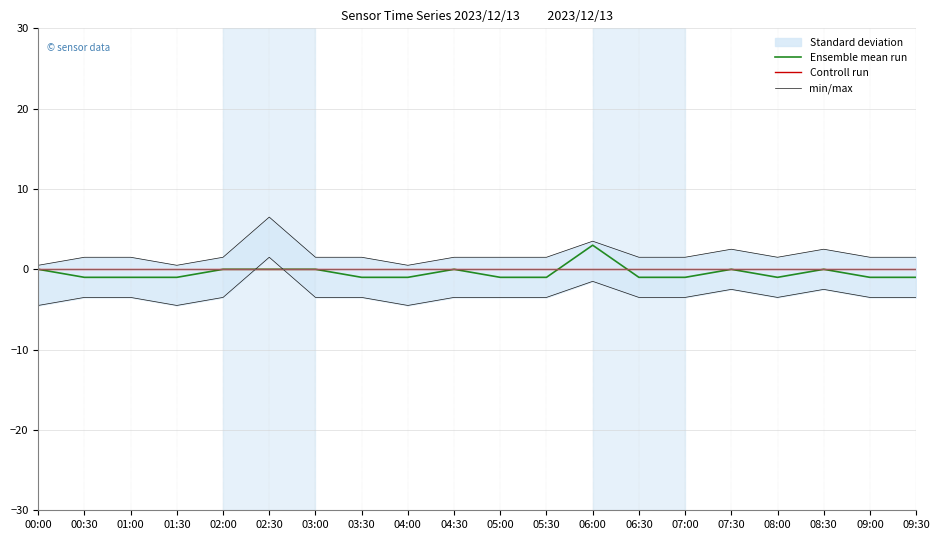

Rank the series at 09:00 from lowest to highest value.

Ensemble mean run, Controll run, min/max